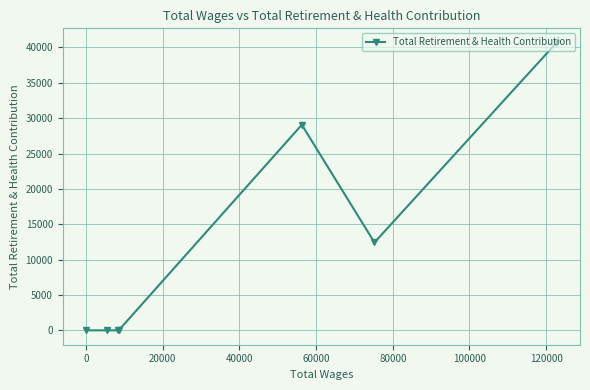

How many distinct data groups are displayed?

1